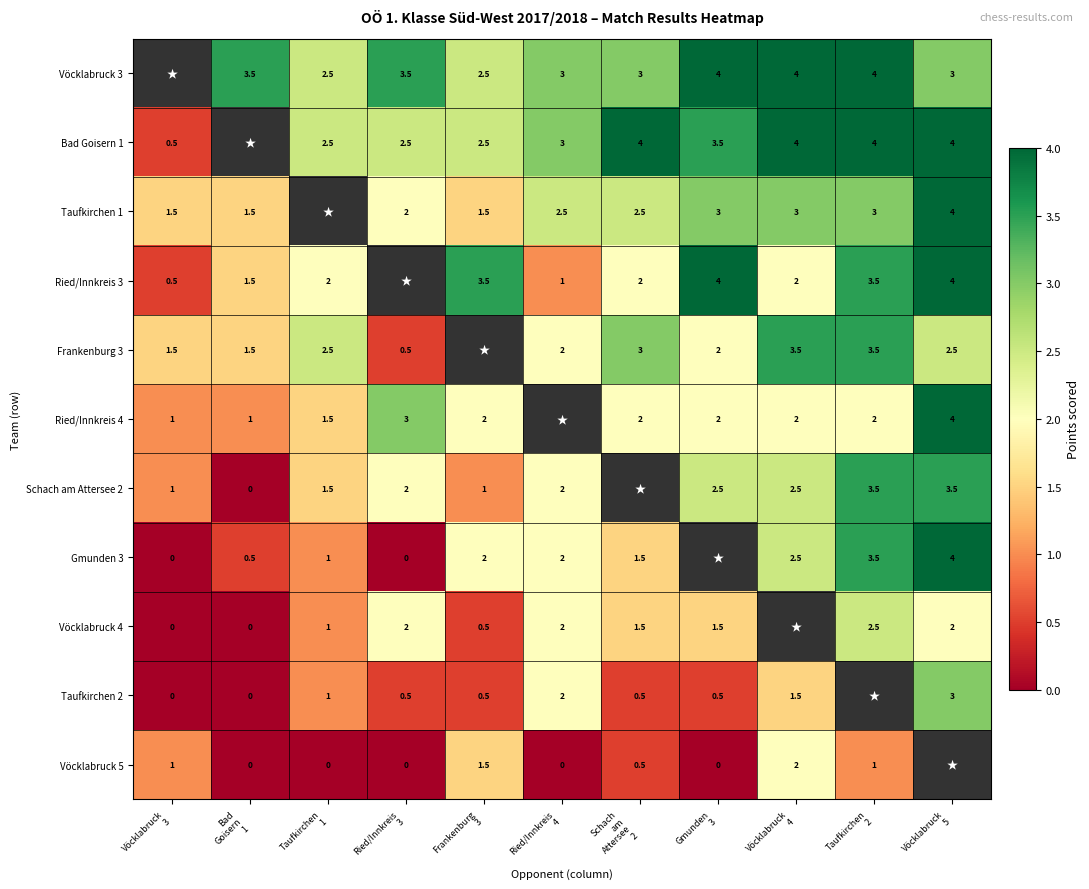

What is the difference between the second highest and second lowest values in the Vöcklabruck 3 series?

1.5